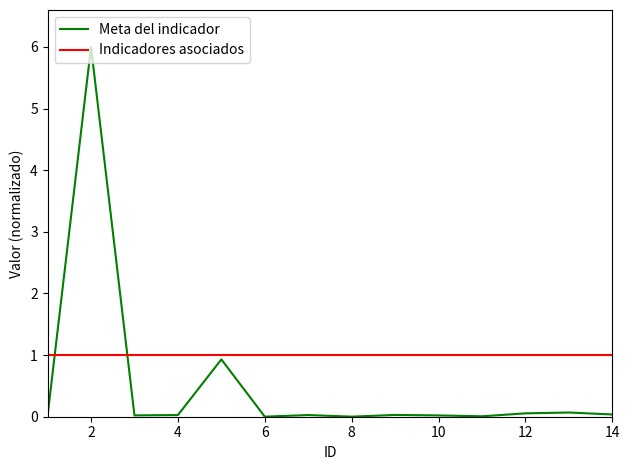

Which series has the widest spread of values?

Meta del indicador